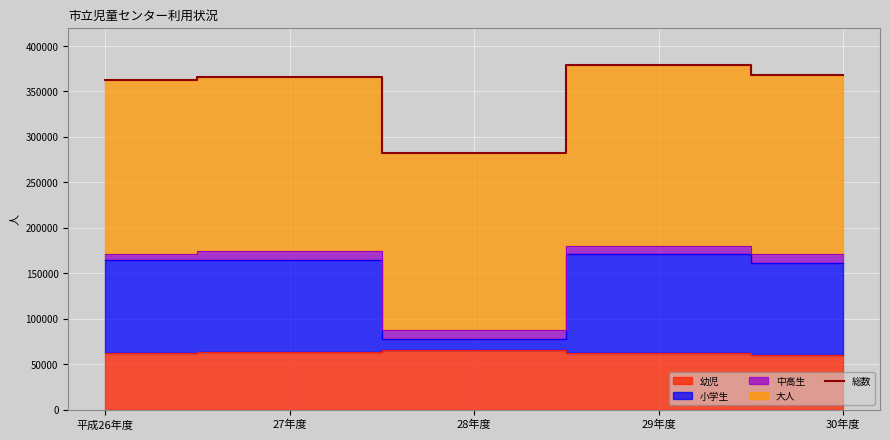

Reading left to right, what are all the values shown in this chart?

平成26年度=362236	27年度=365409	28年度=282223	29年度=379029	30年度=367592